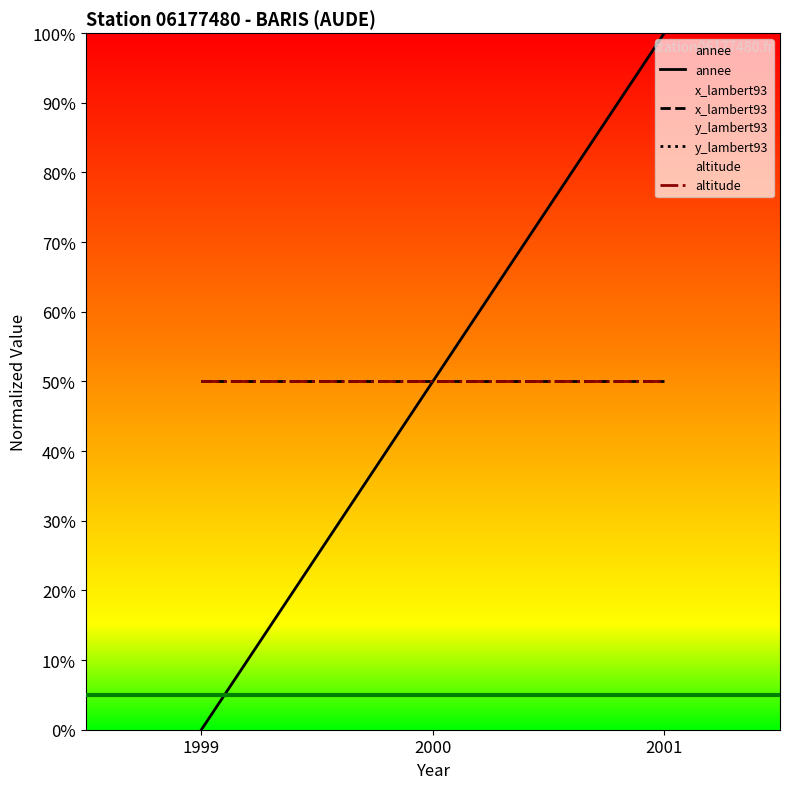

How many distinct data groups are displayed?

4